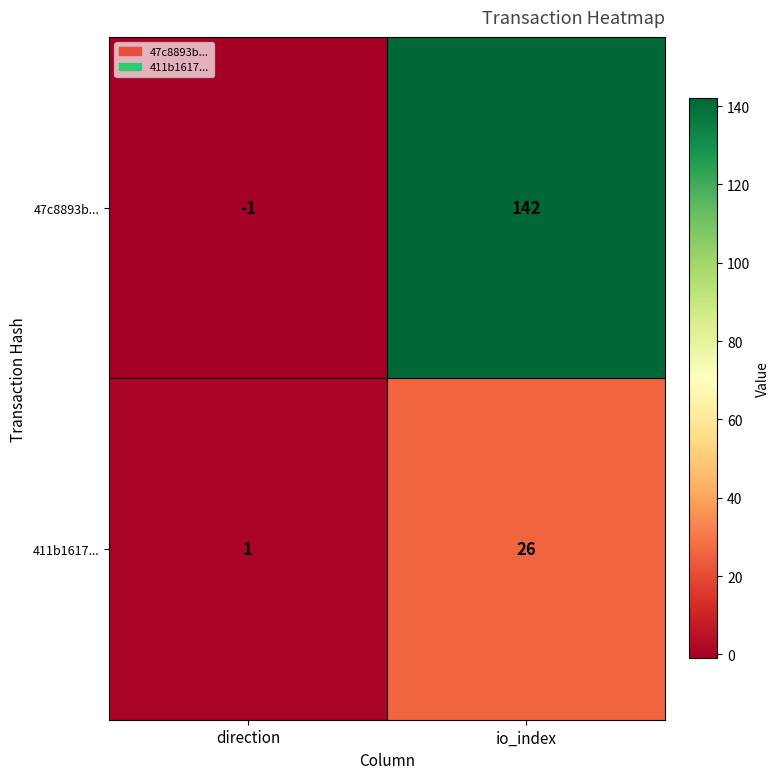

What is the greatest value displayed?

142